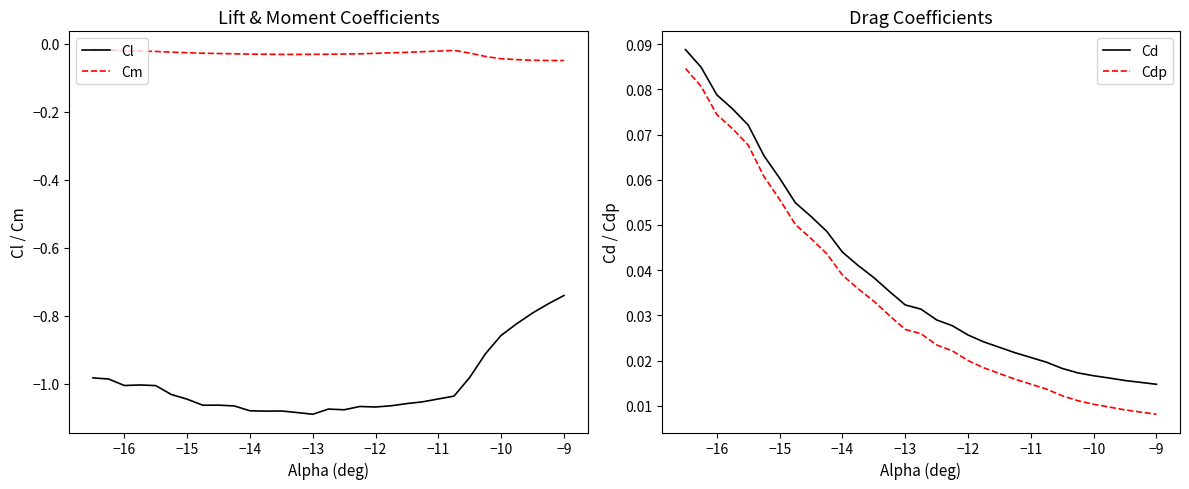

How many categories are shown in the chart?

30